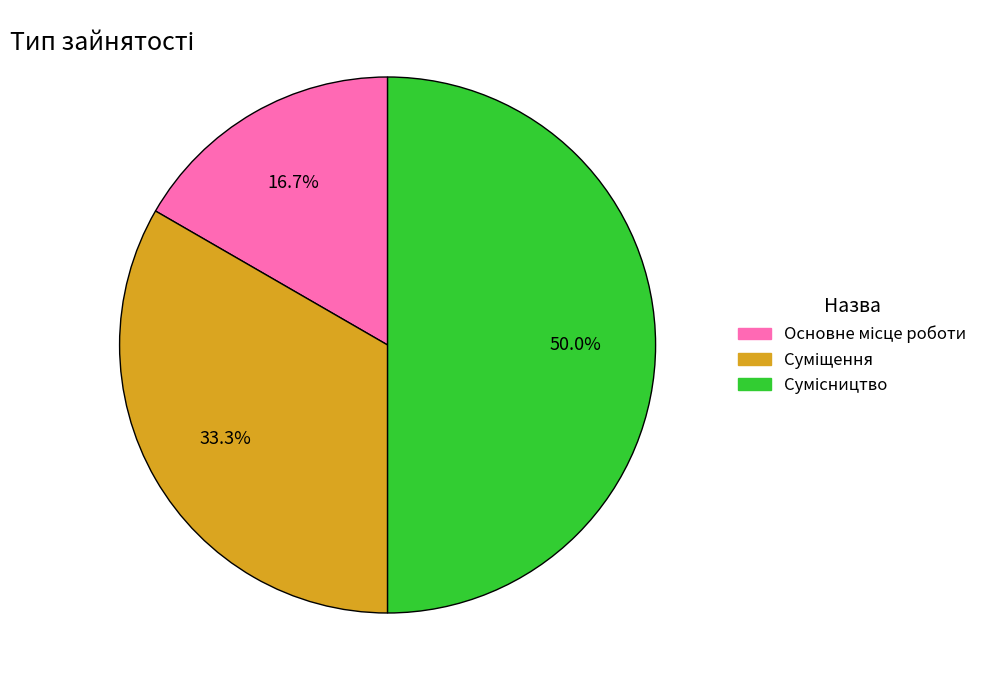

How many slices are in this pie chart?

3